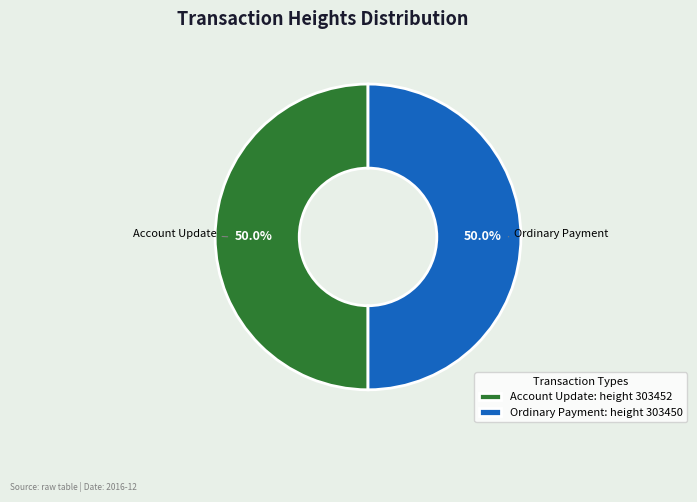

Combined, do Ordinary Payment and Account Update account for over 50%?

Yes